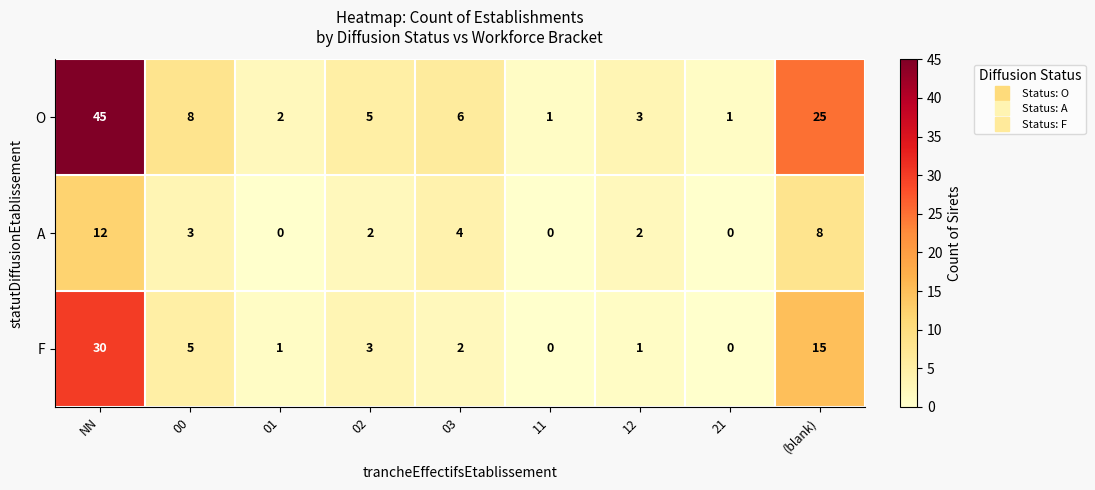

Where does the F series first go above 2?

NN